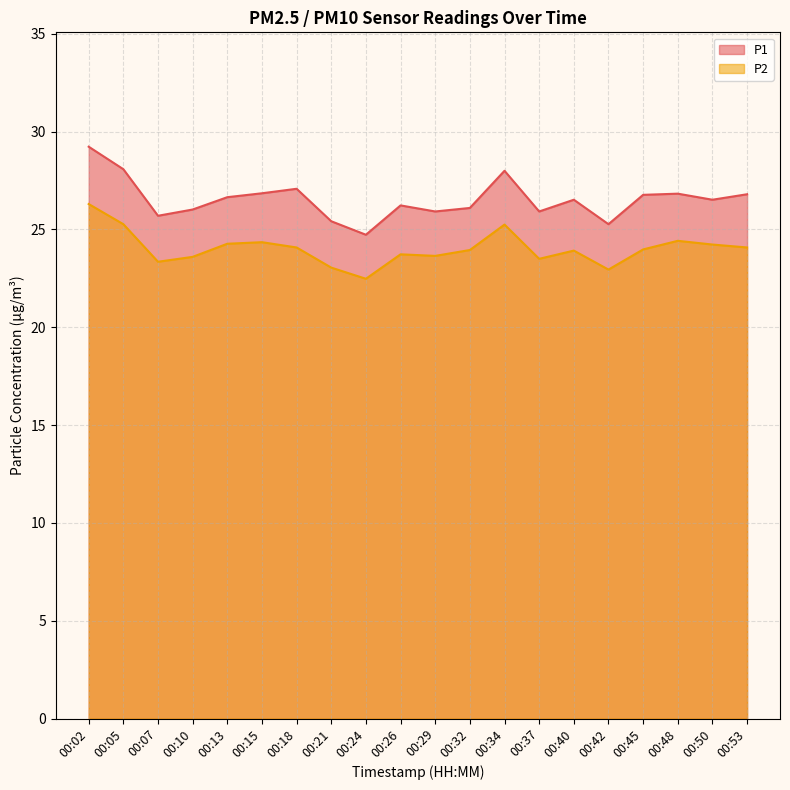

The P2 series shows 24.1 at 00:53. True or false?

True